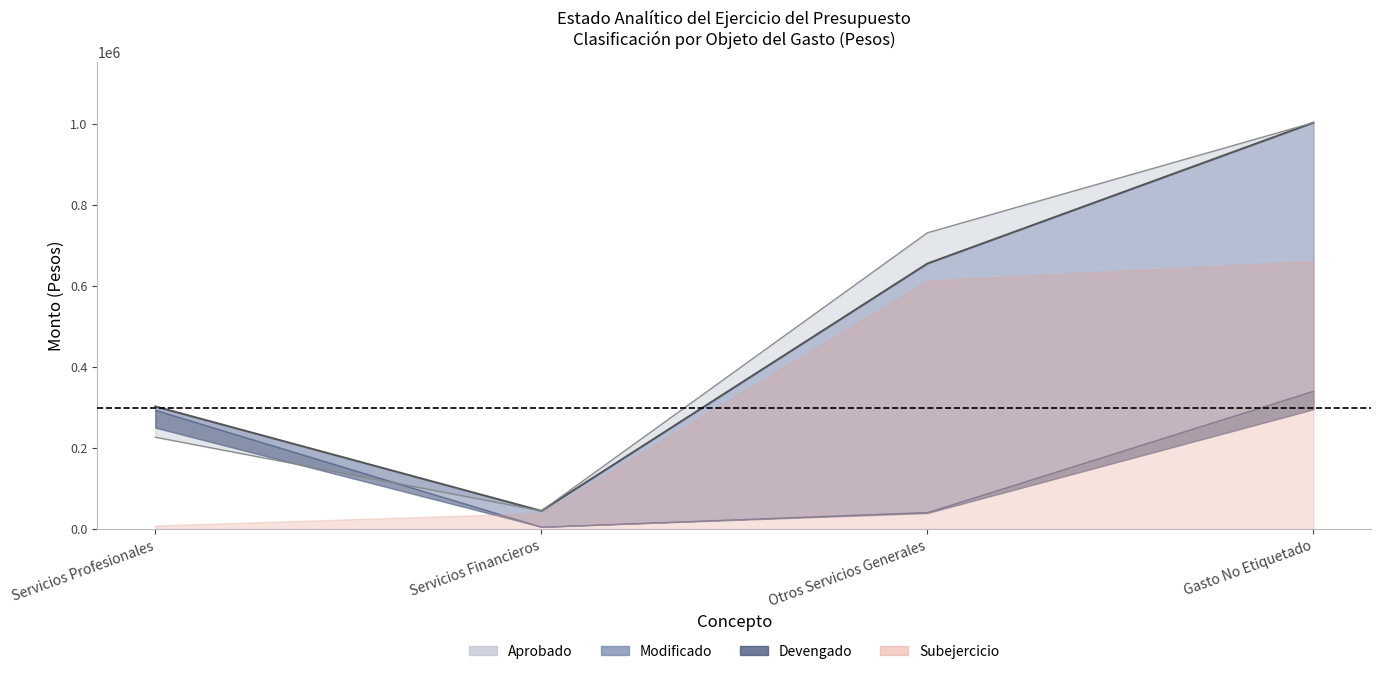

Where is the first local minimum for Modificado?

Servicios Financieros